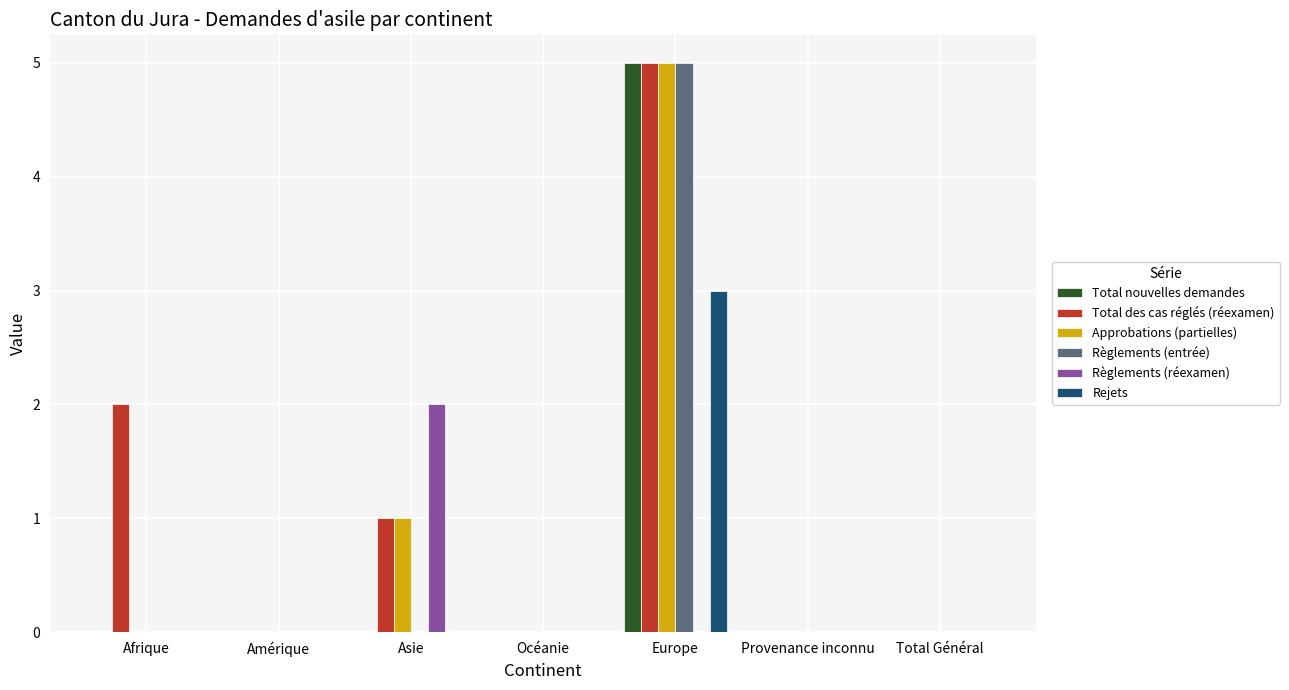

Reading right to left, what are all the values shown in this chart?

Total nouvelles demandes: Total Général=0	Provenance inconnu=0	Europe=5	Océanie=0	Asie=0	Amérique=0	Afrique=0
Total des cas réglés (réexamen): Total Général=0	Provenance inconnu=0	Europe=5	Océanie=0	Asie=1	Amérique=0	Afrique=2
Approbations (partielles): Total Général=0	Provenance inconnu=0	Europe=5	Océanie=0	Asie=1	Amérique=0	Afrique=0
Règlements (entrée): Total Général=0	Provenance inconnu=0	Europe=5	Océanie=0	Asie=0	Amérique=0	Afrique=0
Règlements (réexamen): Total Général=0	Provenance inconnu=0	Europe=0	Océanie=0	Asie=2	Amérique=0	Afrique=0
Rejets: Total Général=0	Provenance inconnu=0	Europe=3	Océanie=0	Asie=0	Amérique=0	Afrique=0